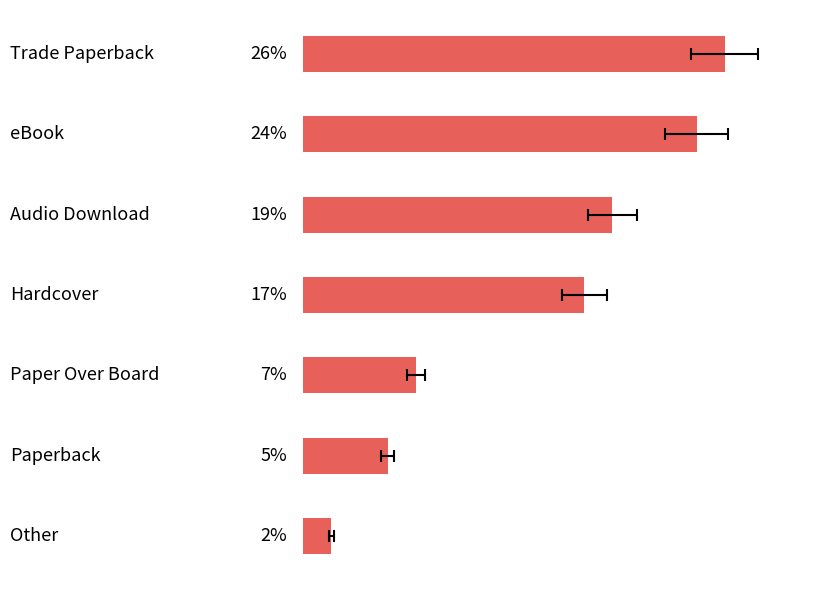

What is the greatest value displayed?

25.9